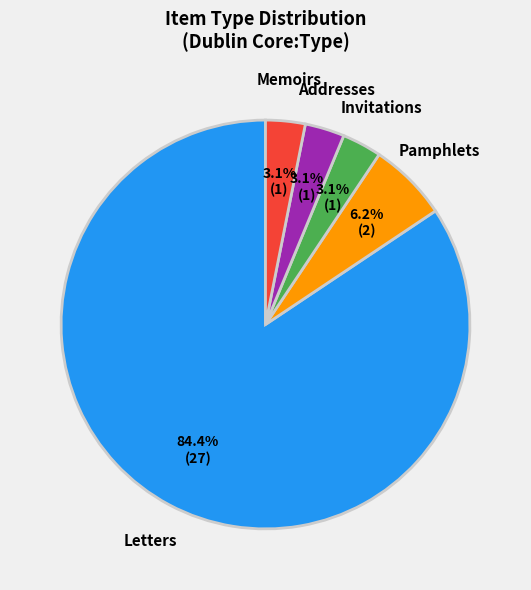

Which slice is the largest?

Letters